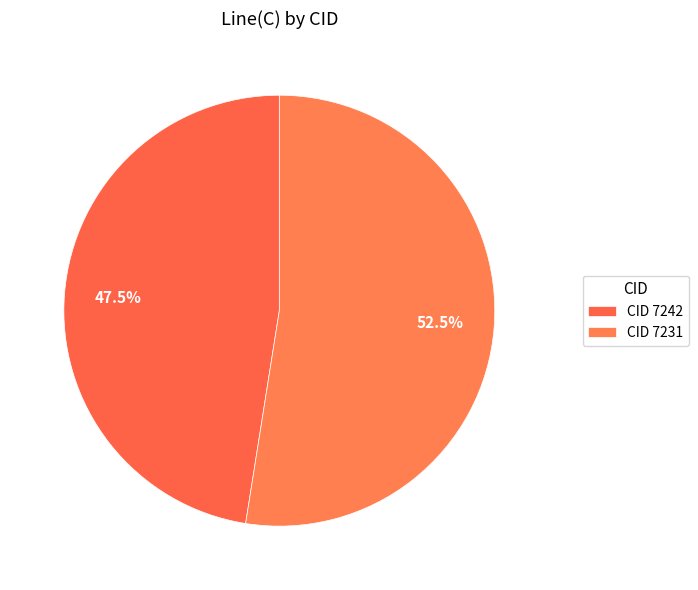

To the nearest percent, what is the difference between the largest and smallest slice percentages?

5%